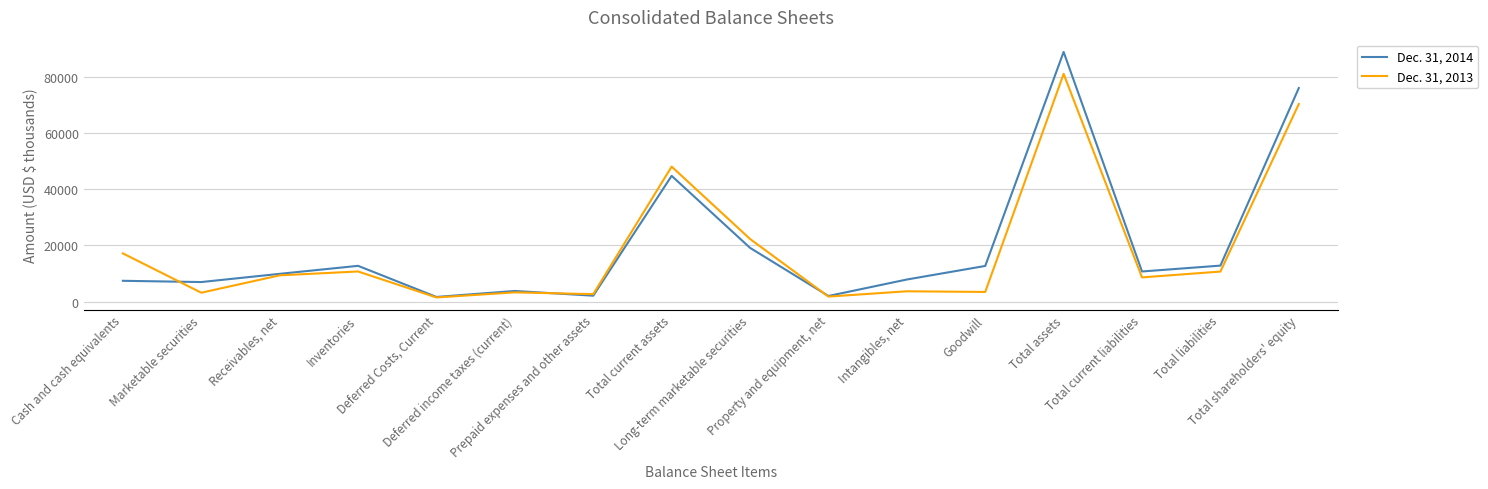

In Dec. 31, 2014, how many points are higher than both neighbors (excluding endpoints)?

4